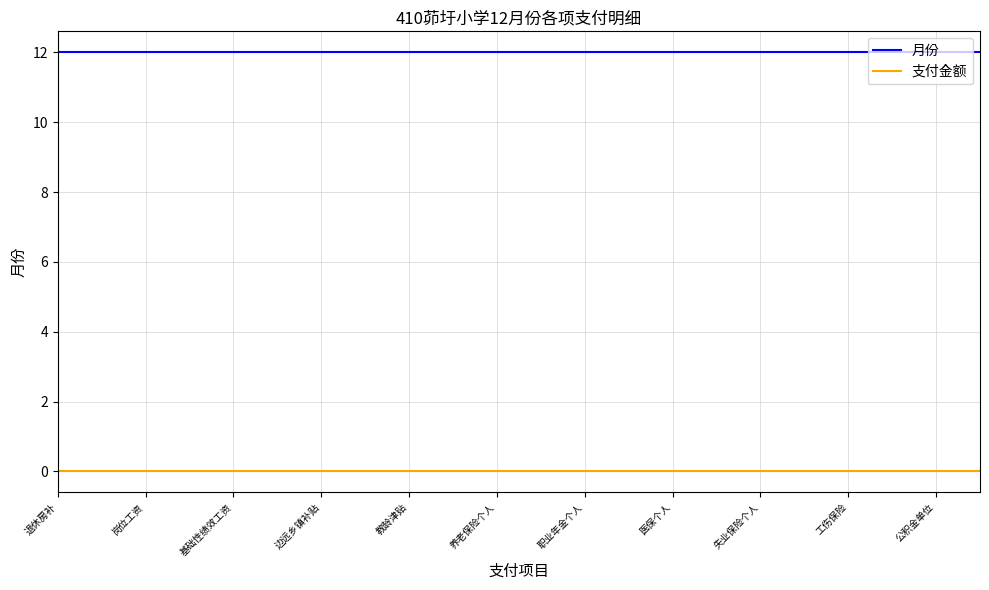

How many lines are shown in the chart?

2